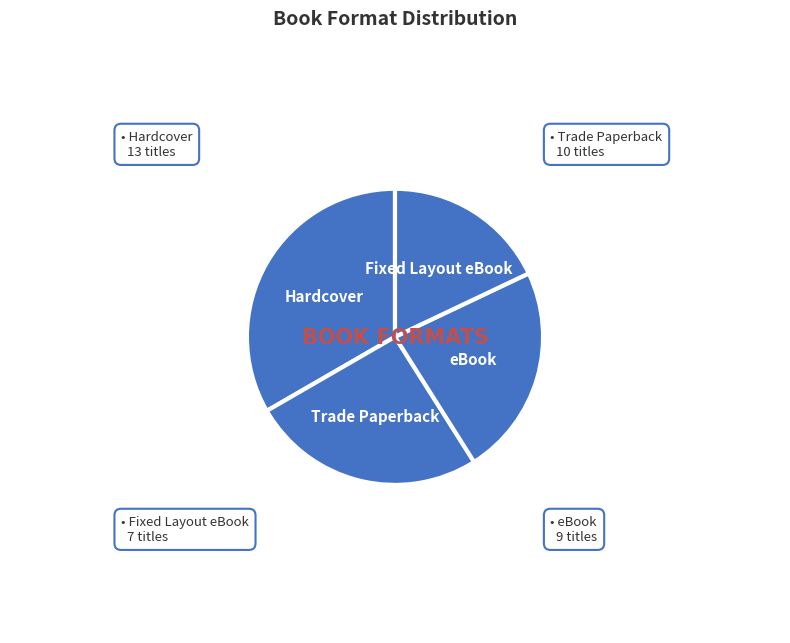

The Fixed Layout eBook slice represents 24% of the pie. True or false?

False